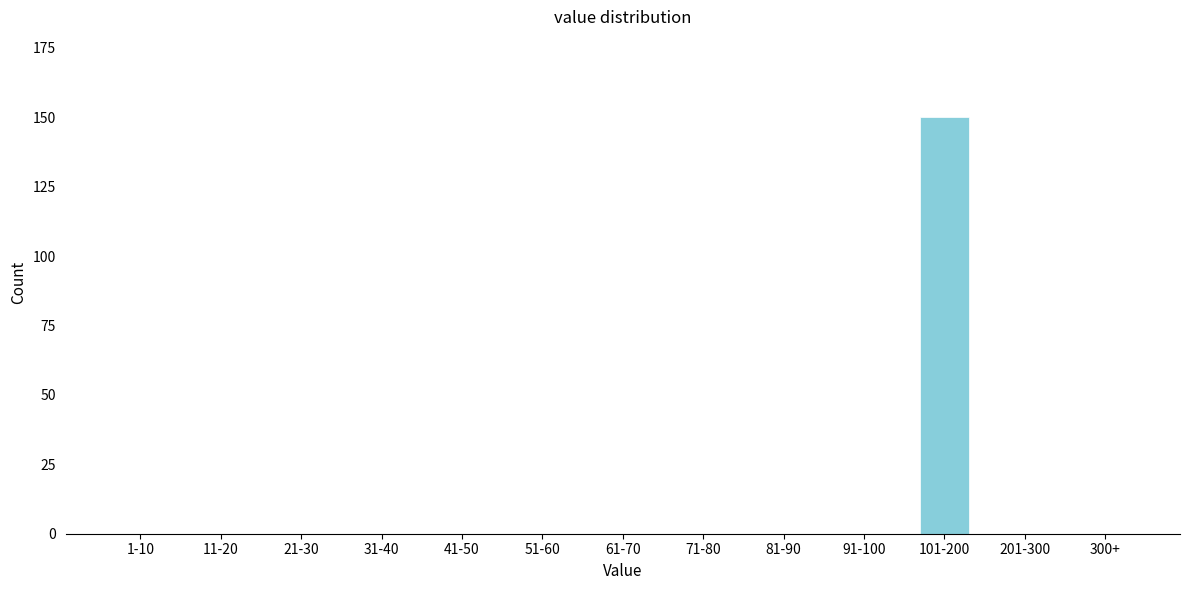

Reading left to right, extract all data points from this chart.

1-10=0	11-20=0	21-30=0	31-40=0	41-50=0	51-60=0	61-70=0	71-80=0	81-90=0	91-100=0	101-200=150	201-300=0	300+=0